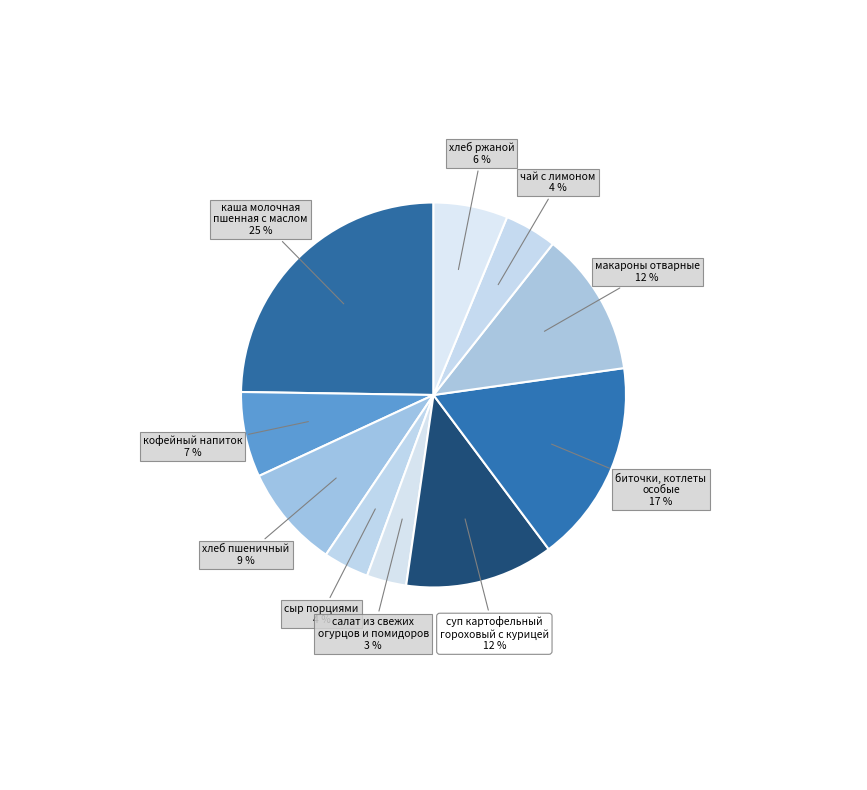

Between кофейный напиток and макароны отварные, which is larger?

макароны отварные